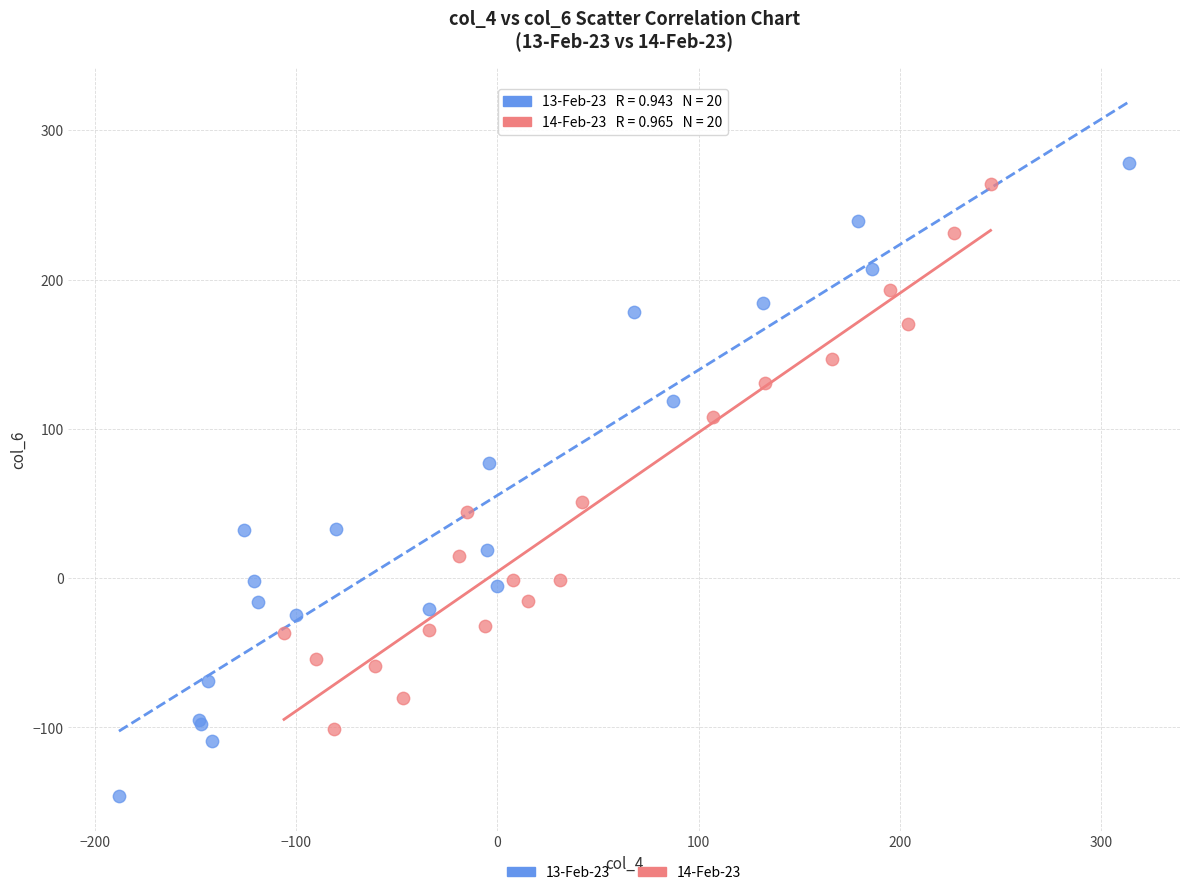

Which series contains the highest Y value?

13-Feb-23